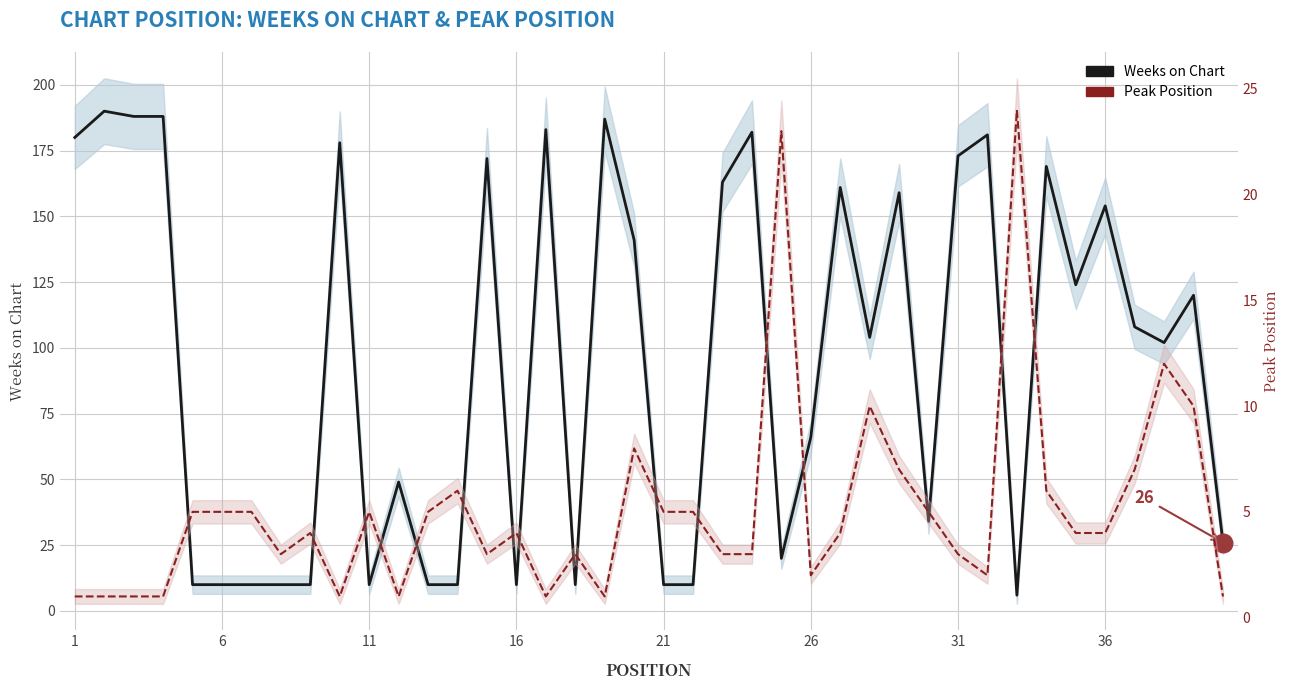

Which series has the largest total across all categories?

Weeks on Chart